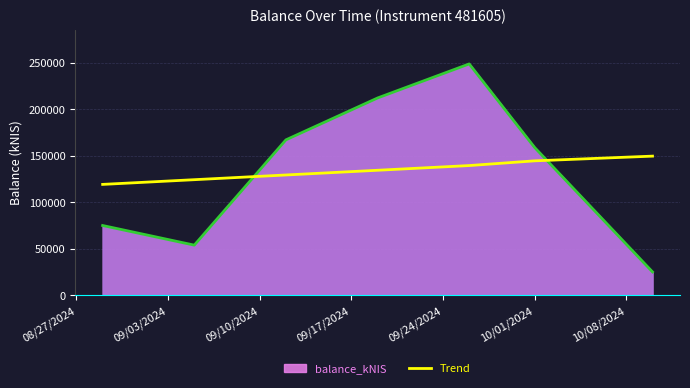

What is the minimum value for balance_kNIS?

24915.2